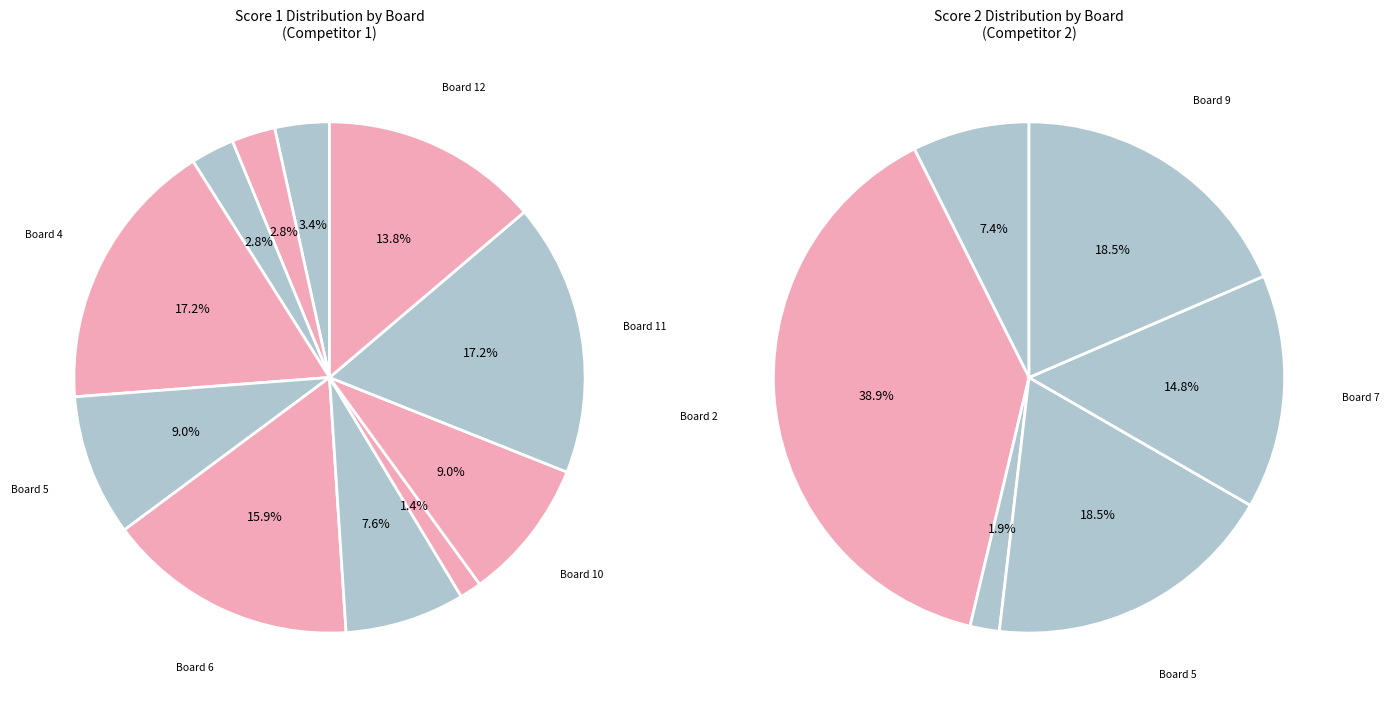

The 2 slice represents 11% of the pie. True or false?

False